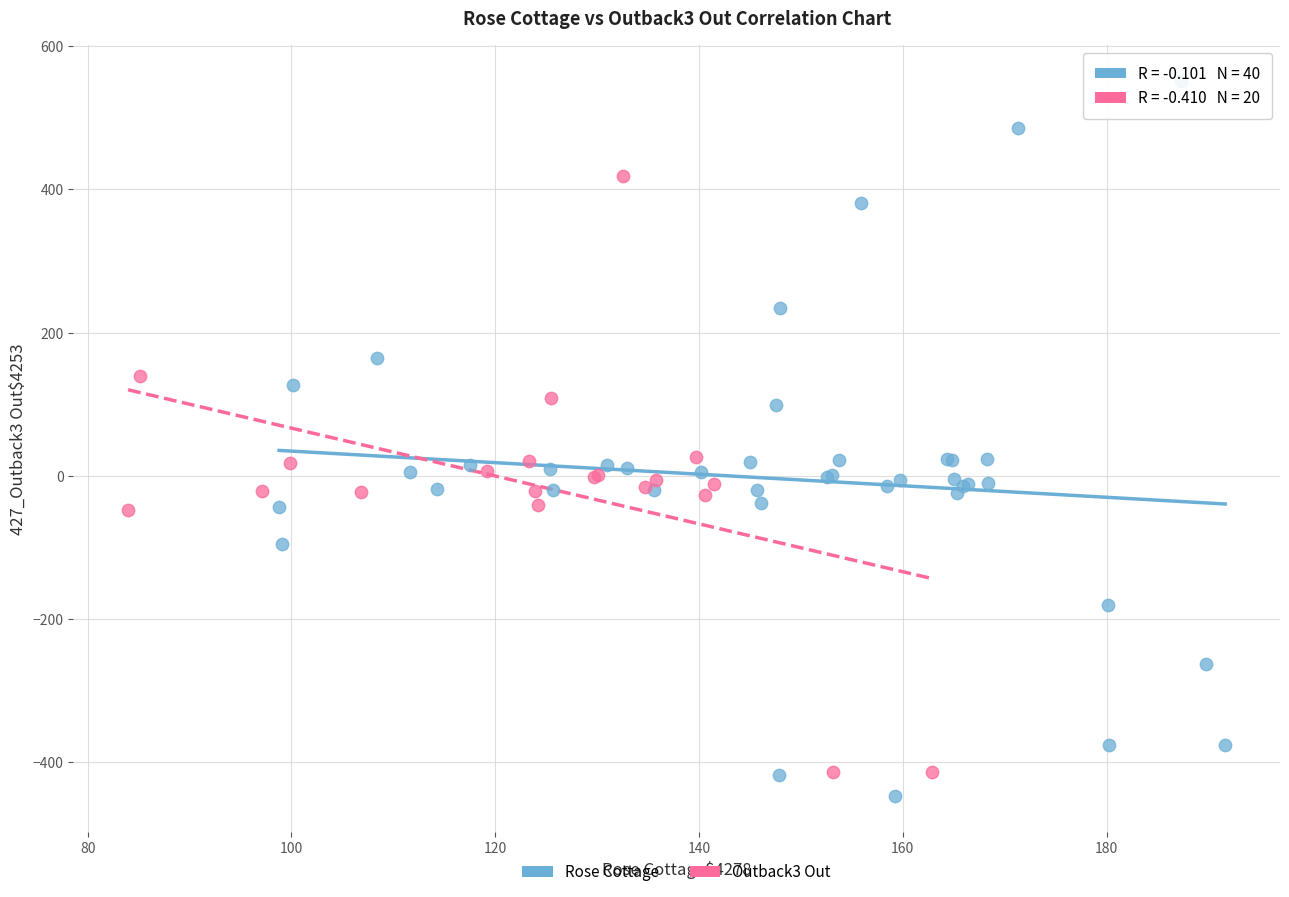

Which series contains the highest Y value?

Rose Cottage